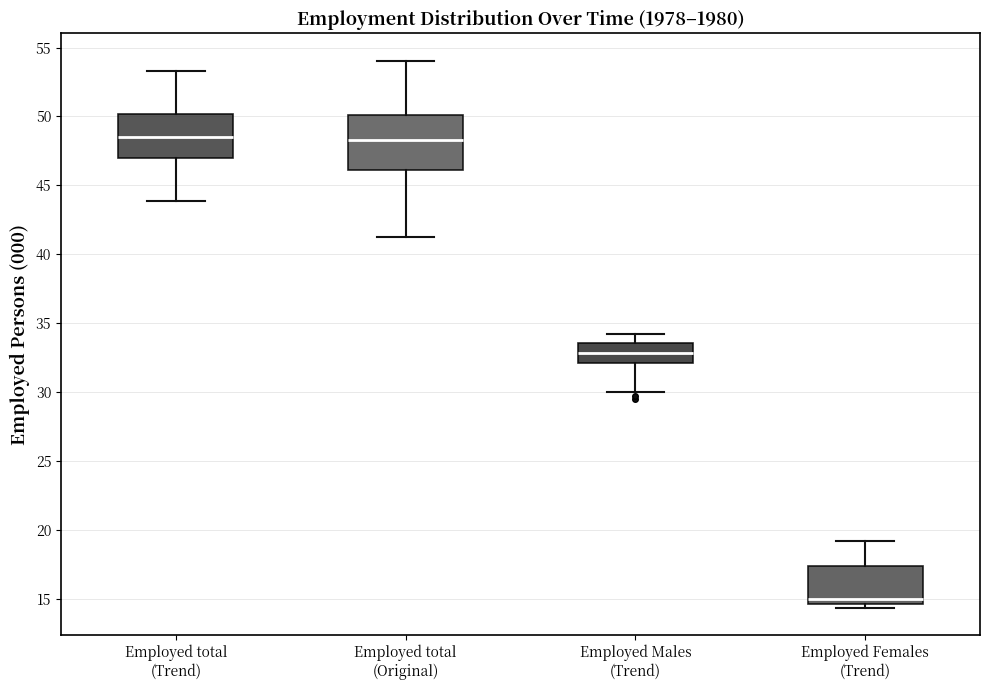

Reading left to right, transcribe this box plot: for each box, give where its median line is, the range the box spans, and where its two whiskers end, as read against the y-axis. The values are not printed on the chart, so give them approximately, as read against the axis.

Employed total (Trend): median 48.5, box 47.0 to 50.0, whiskers 44.0 to 53.5
Employed total (Original): median 48.5, box 46.0 to 50.0, whiskers 41.5 to 54.0
Employed Males (Trend): median 33.0, box 32.0 to 33.5, whiskers 30.0 to 34.0
Employed Females (Trend): median 15.0, box 14.5 to 17.5, whiskers 14.5 (just below the box's lower edge) to 19.0